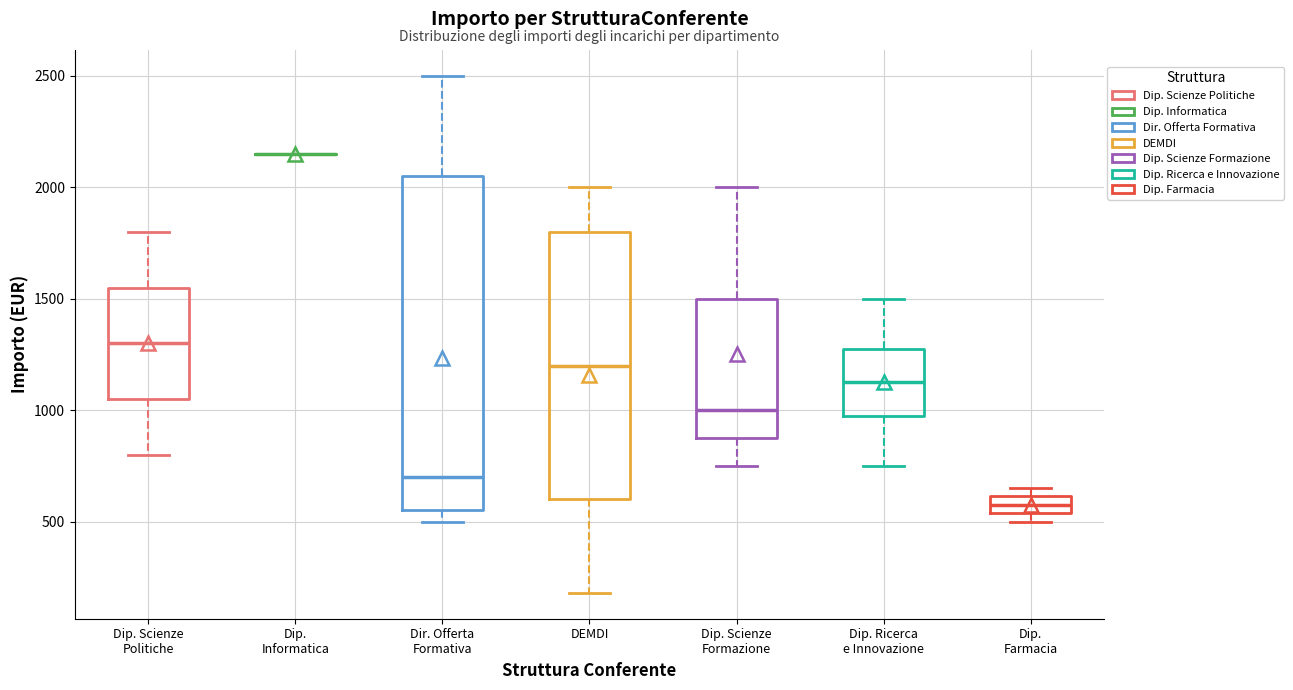

Reading left to right, transcribe this box plot: for each box, give where its median line is, the range the box spans, and where its two whiskers end, as read against the y-axis. The values are not printed on the chart, so give them approximately, as read against the axis.

Dip. Scienze Politiche: median 1300, box 1050 to 1550, whiskers 800 to 1800
Dip. Informatica: box collapsed to a line at 2150, whiskers 2150 to 2150
Dir. Offerta Formativa: median 700, box 550 to 2050, whiskers 500 to 2500
DEMDI: median 1200, box 600 to 1800, whiskers 200 to 2000
Dip. Scienze Formazione: median 1000, box 900 to 1500, whiskers 750 to 2000
Dip. Ricerca e Innovazione: median 1150, box 1000 to 1300, whiskers 750 to 1500
Dip. Farmacia: median 600 (inside the box), box 550 to 600, whiskers 500 to 650